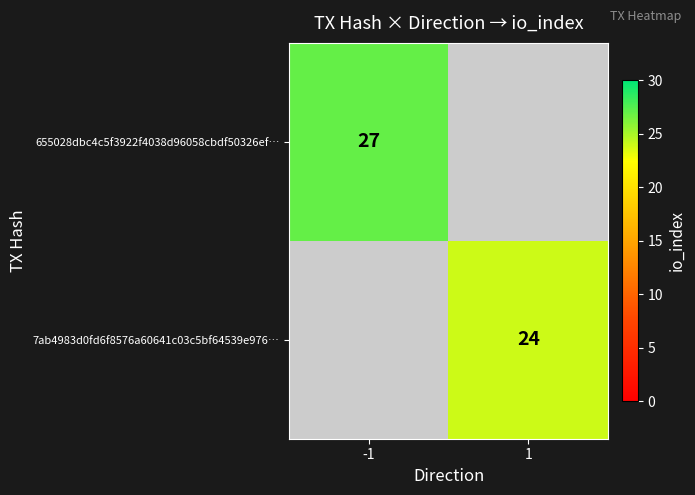

The value of 655028dbc4c5f3922f4038d96058cbdf50326ef… at -1 is 43. True or false?

False